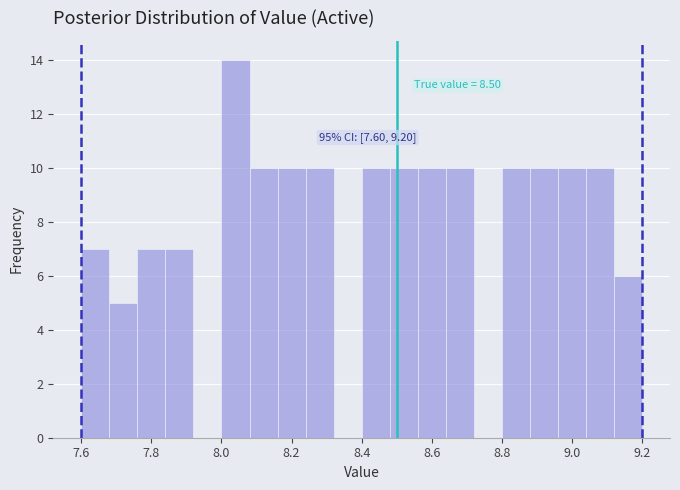

Over which range of the x-axis is the bar tallest?

8.00 to 8.08